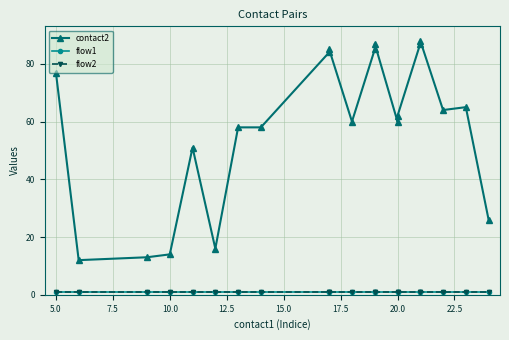

What is the minimum value for flow2?

1